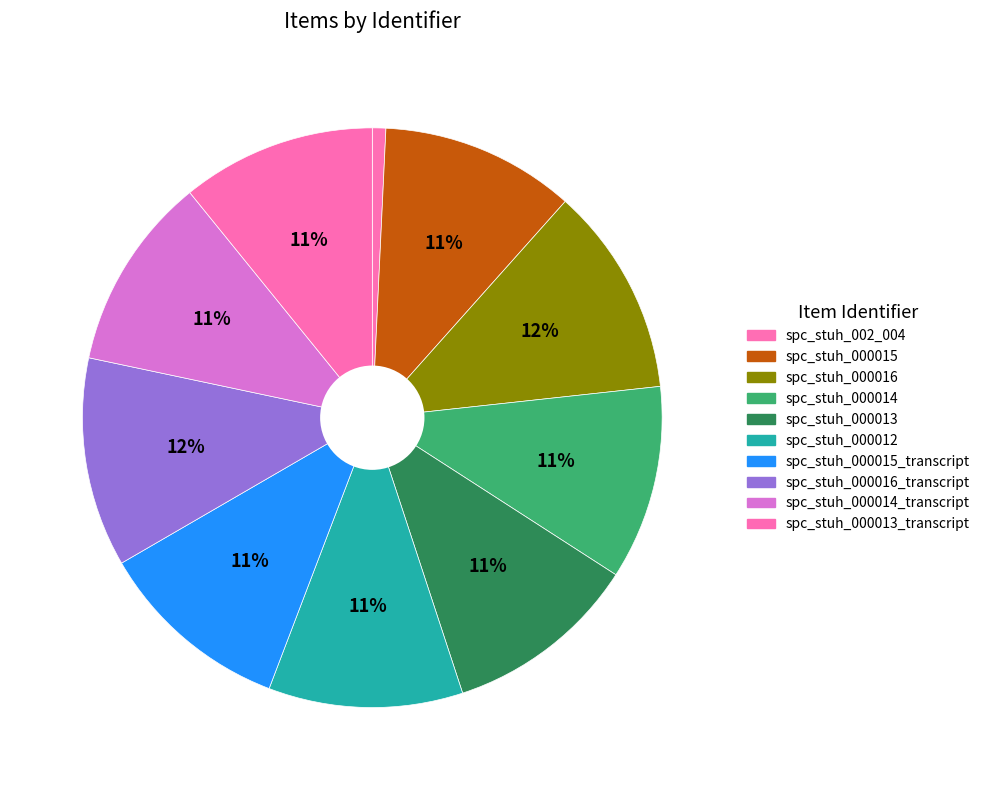

Which slice is the smallest?

spc_stuh_002_004